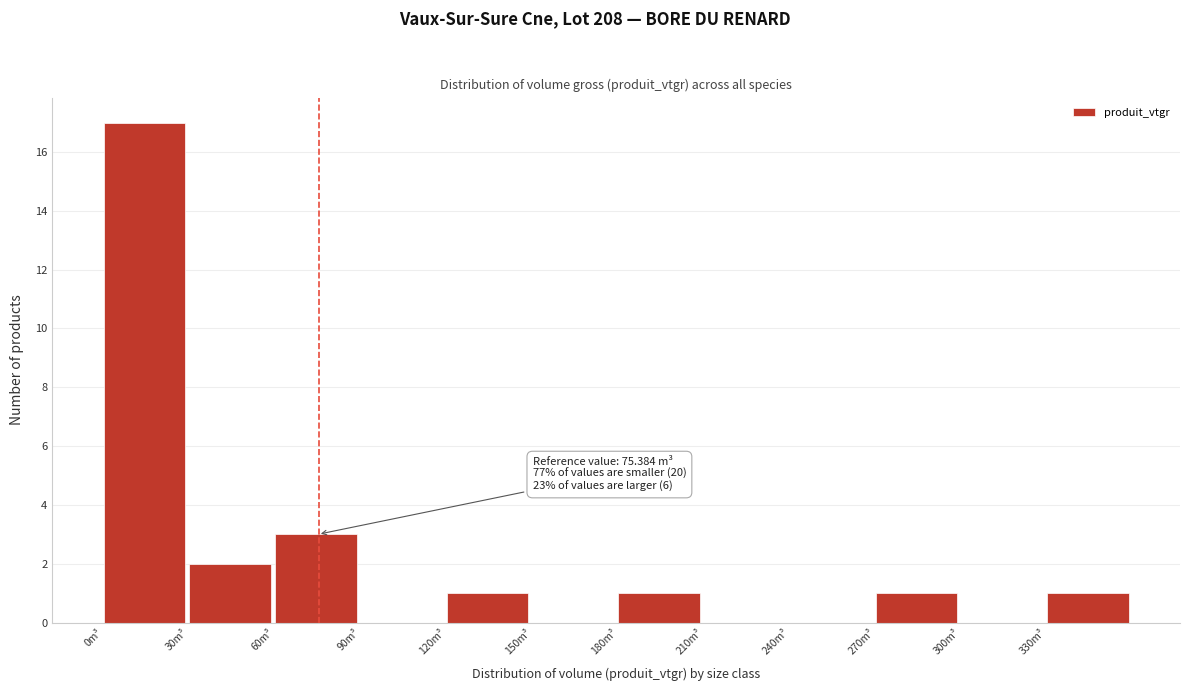

Over which range of the x-axis is the bar tallest?

0 to 30